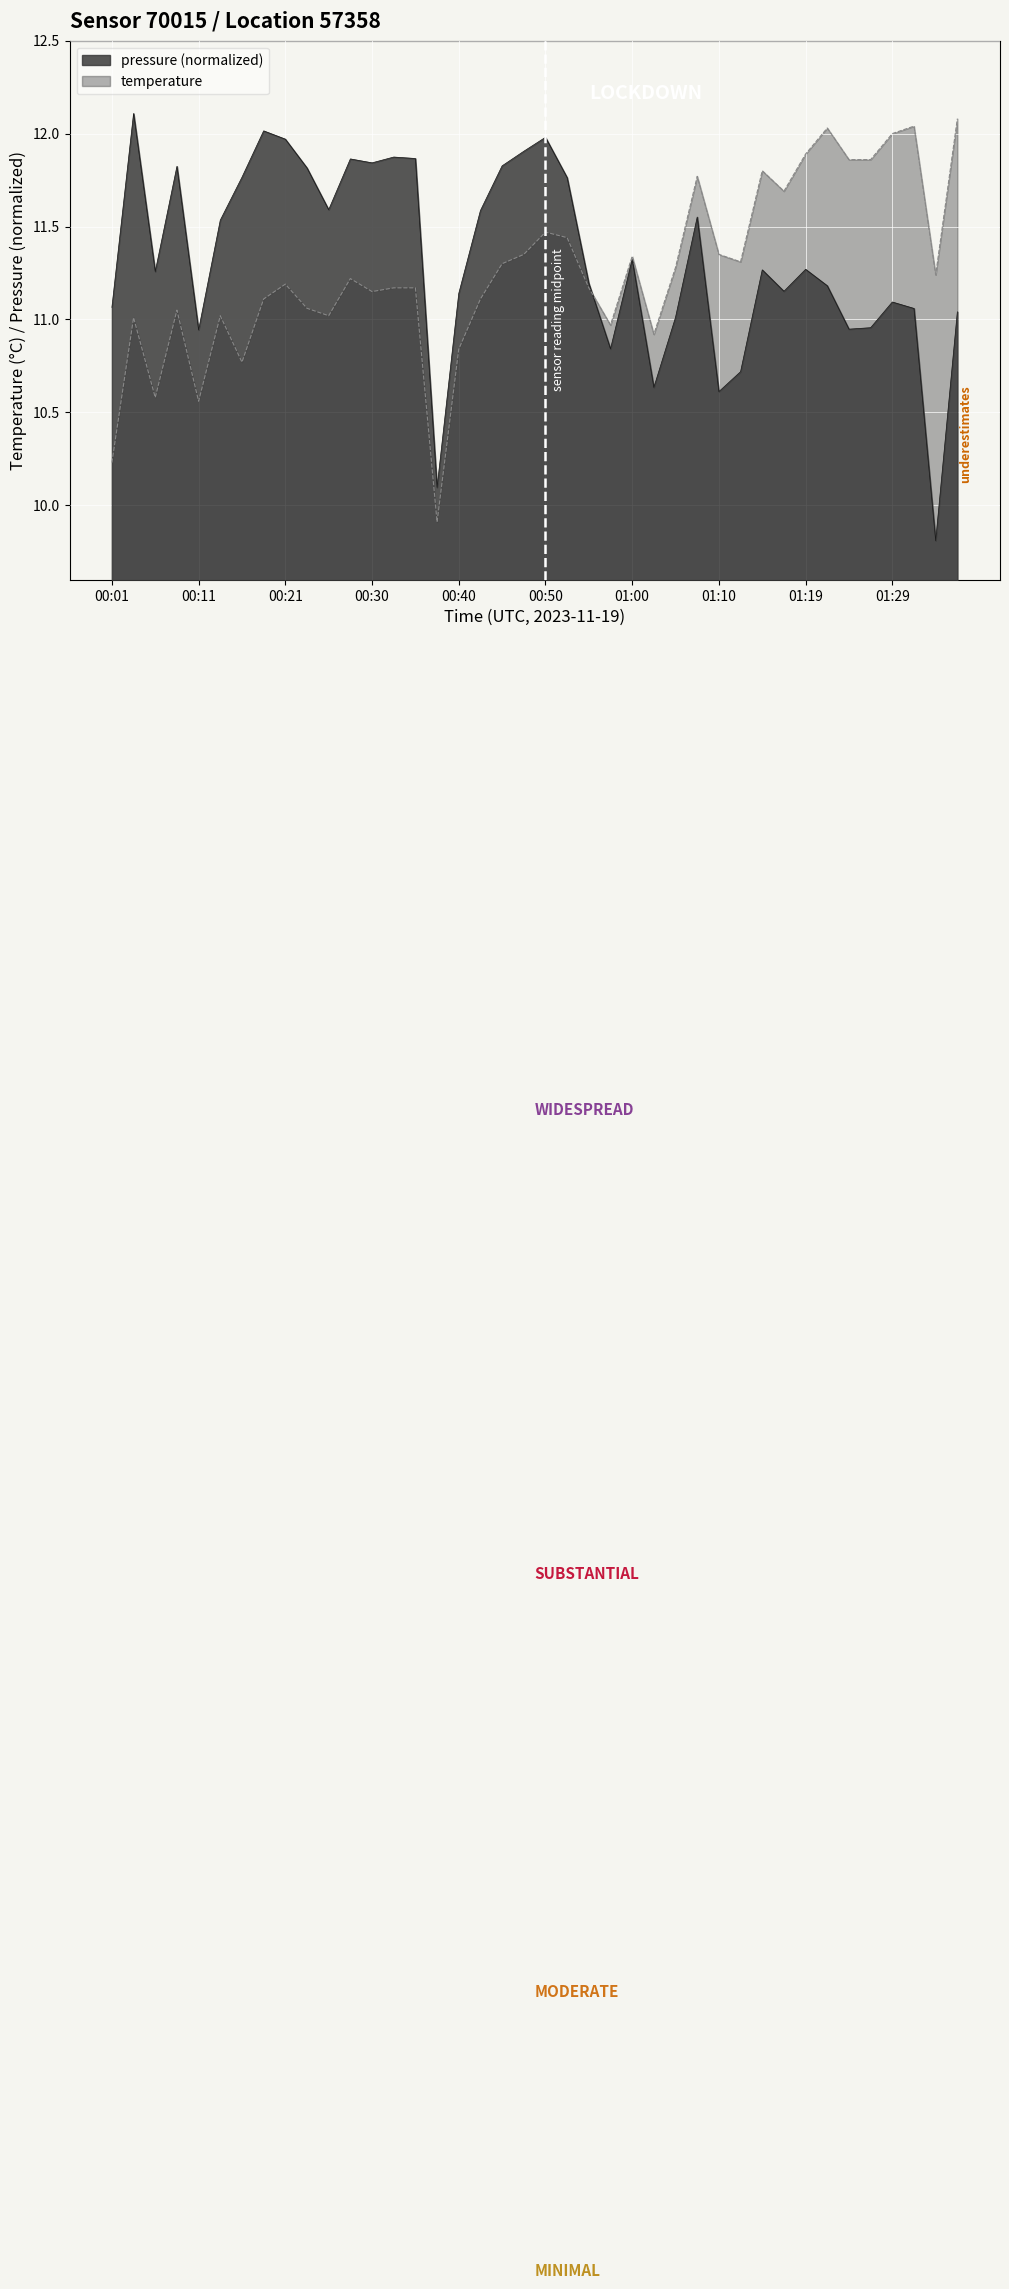

What are all the series names shown in the legend?

pressure, temperature